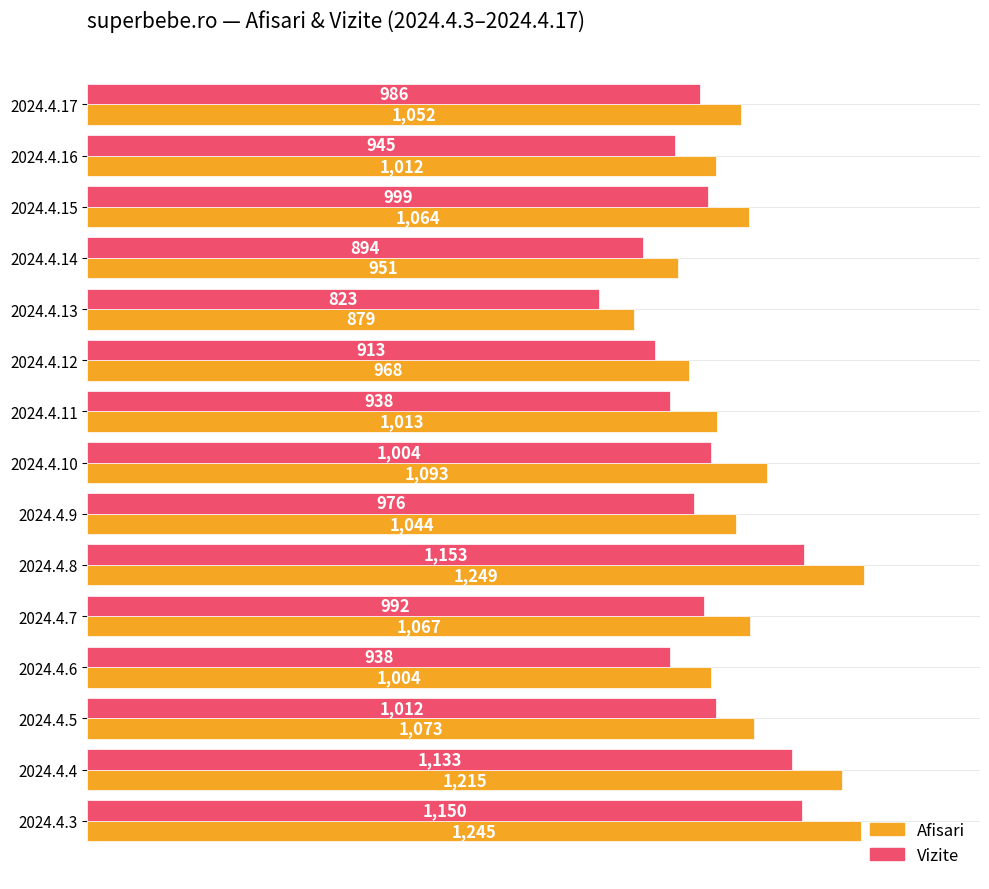

List the labels in order of Afisari value, smallest first.

2024.4.13, 2024.4.14, 2024.4.12, 2024.4.6, 2024.4.16, 2024.4.11, 2024.4.9, 2024.4.17, 2024.4.15, 2024.4.7, 2024.4.5, 2024.4.10, 2024.4.4, 2024.4.3, 2024.4.8